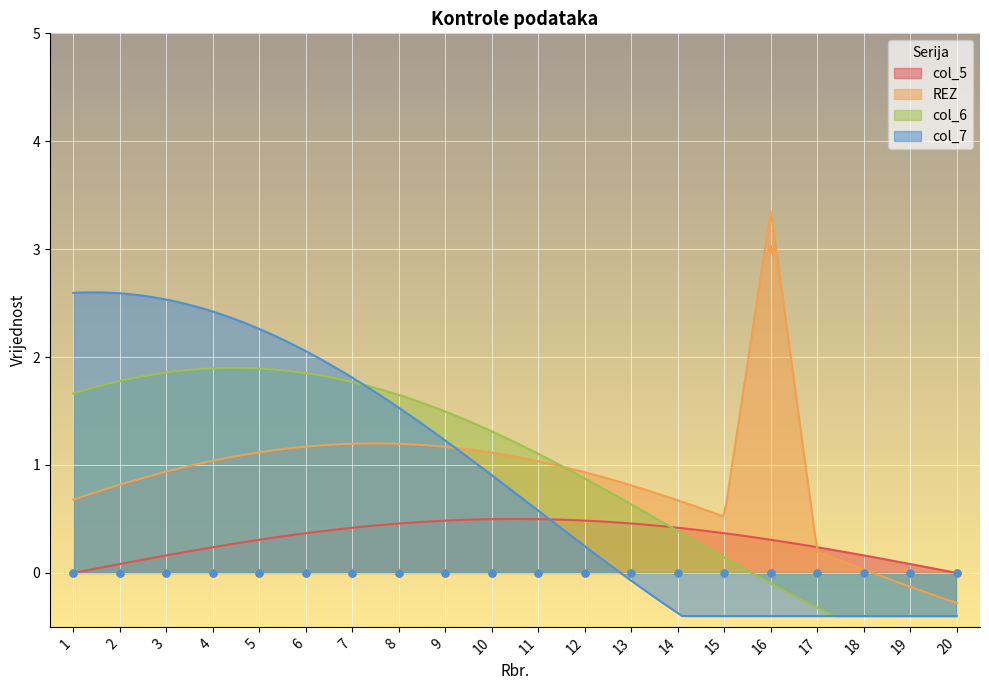

Is the value of col_6 at 19 greater than the value of col_7 at 8?

No